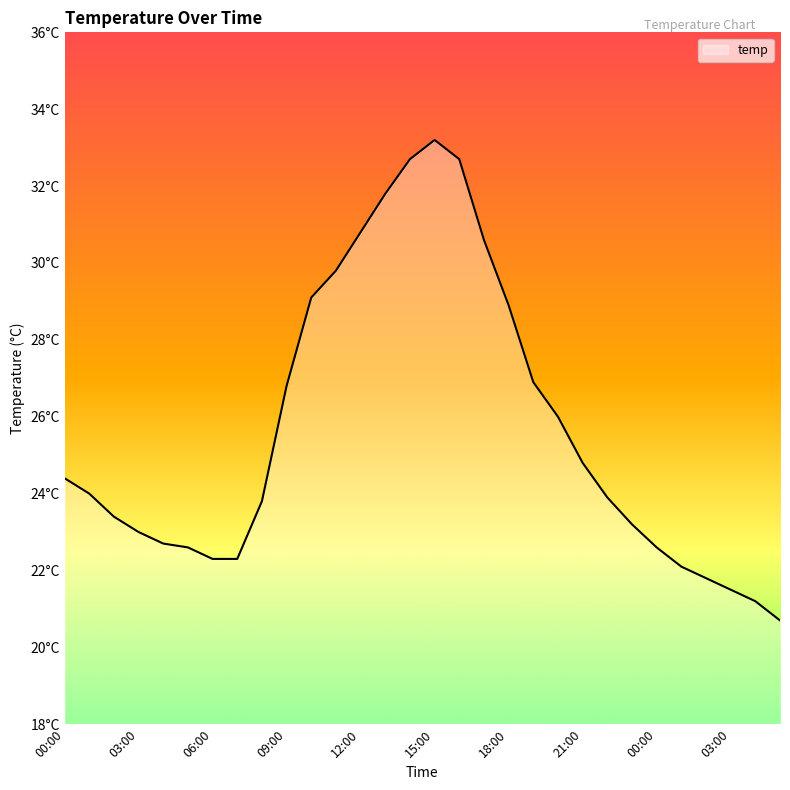

Does the chart have visible grid lines?

No